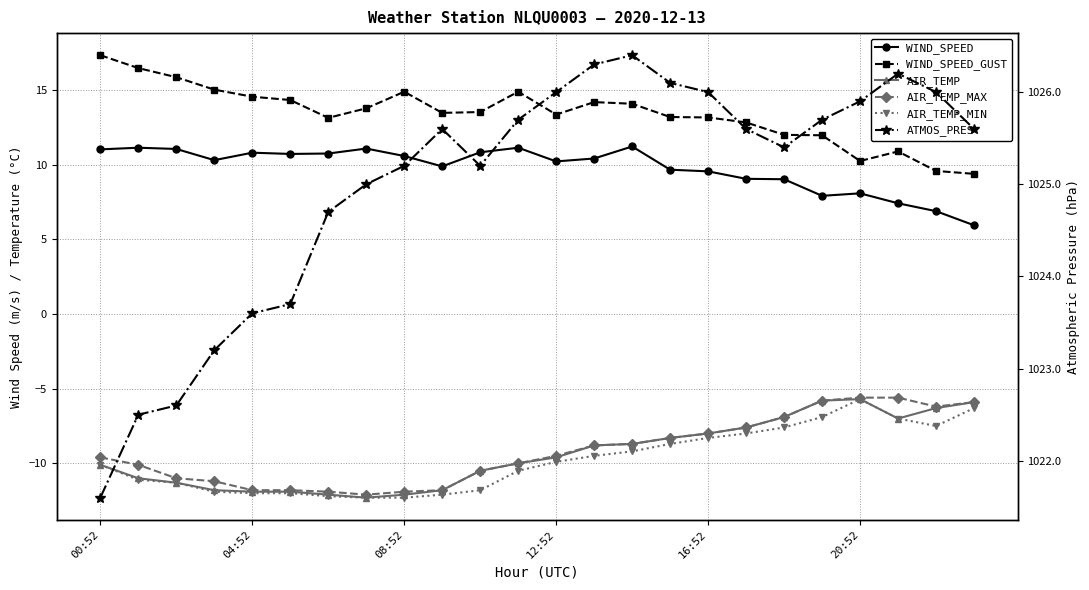

What are all the series names shown in the legend?

WIND_SPEED, WIND_SPEED_GUST, AIR_TEMP, AIR_TEMP_MAX, AIR_TEMP_MIN, ATMOS_PRES